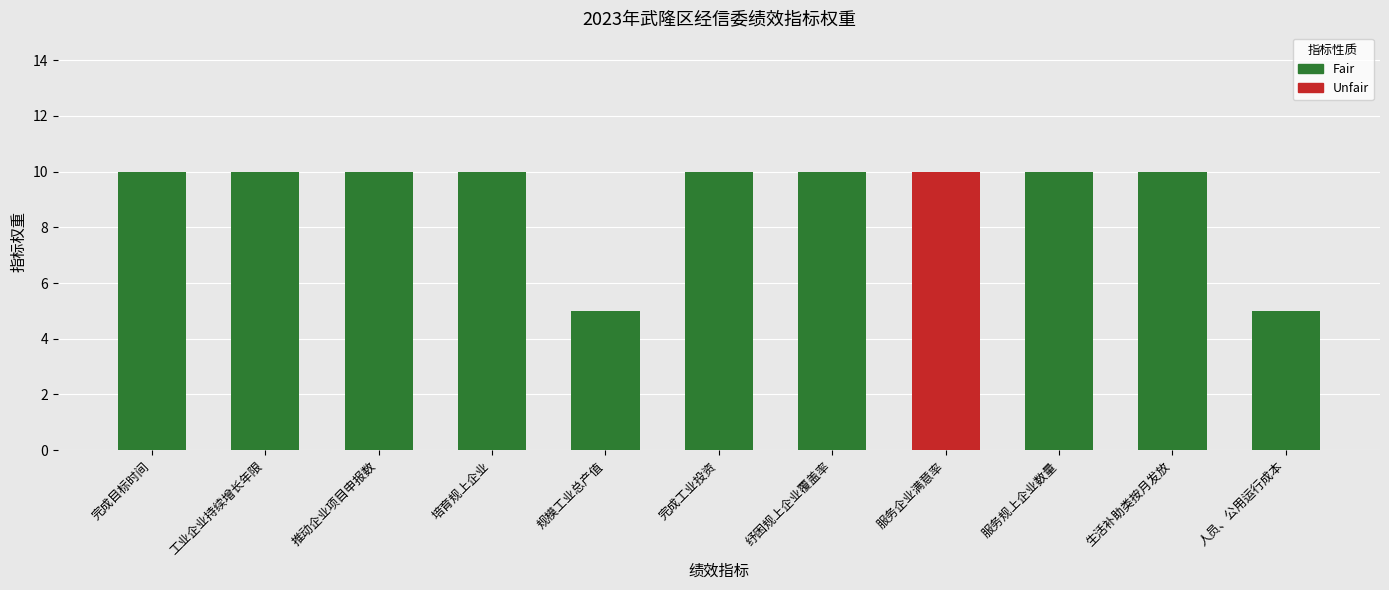

What is the smallest value displayed?

5